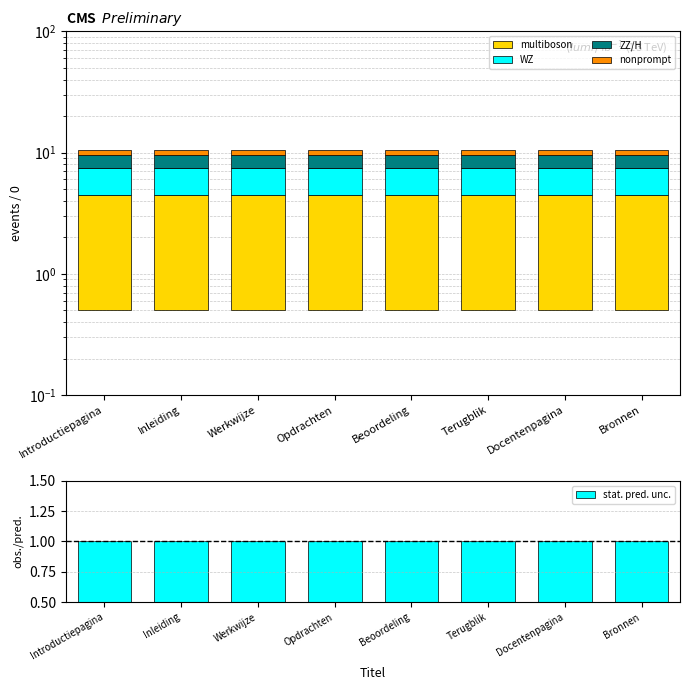

What is the label of the 1st bar from the right?

Bronnen